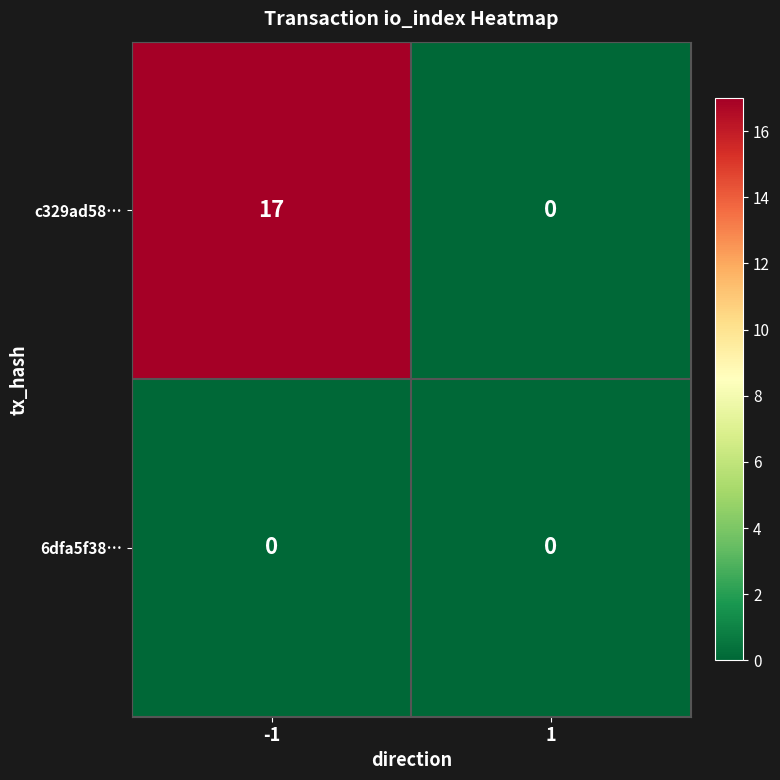

Reading left to right, what are all the values shown in this chart?

c329ad58…: -1=17	1=0
6dfa5f38…: -1=0	1=0